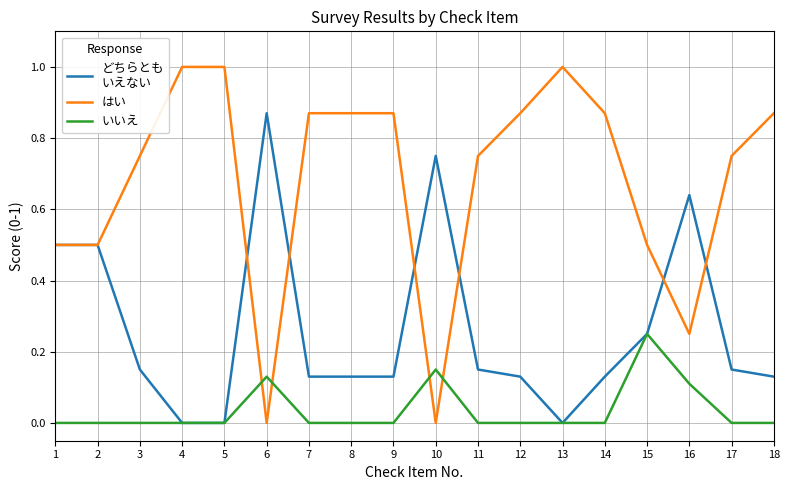

What is the spread (max minus min) of values at 5?

1.0